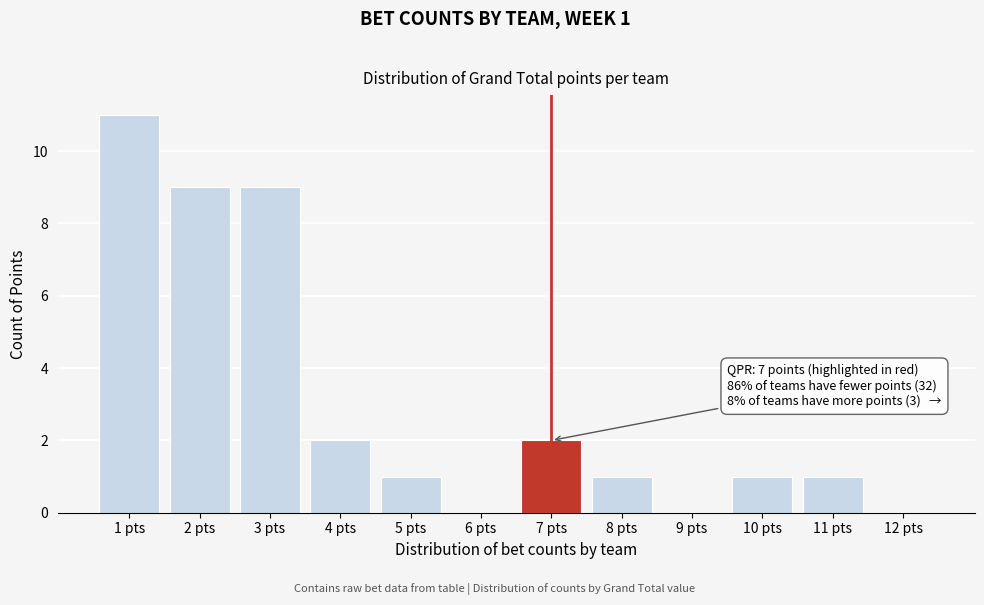

Reading left to right, what are all the values shown in this chart?

1 pts=11	2 pts=9	3 pts=9	4 pts=2	5 pts=1	6 pts=0	7 pts=2	8 pts=1	9 pts=0	10 pts=1	11 pts=1	12 pts=0